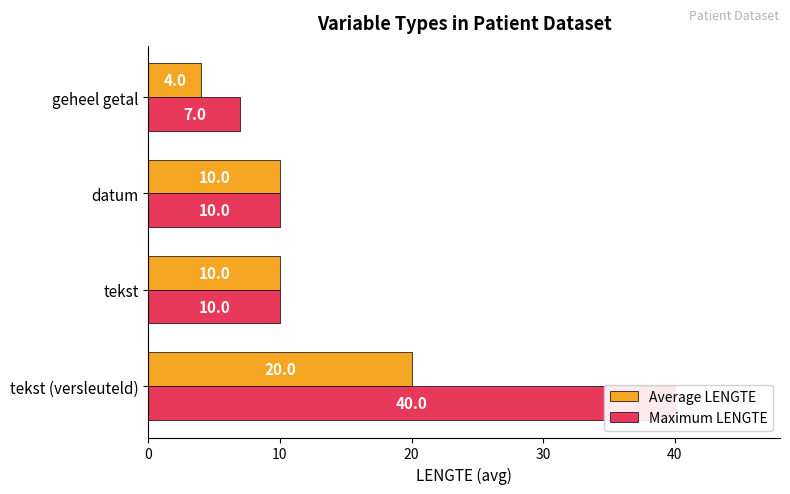

Reading left to right, list all the values displayed in this chart.

Average LENGTE: 20	10	10	4
Maximum LENGTE: 40	10	10	7